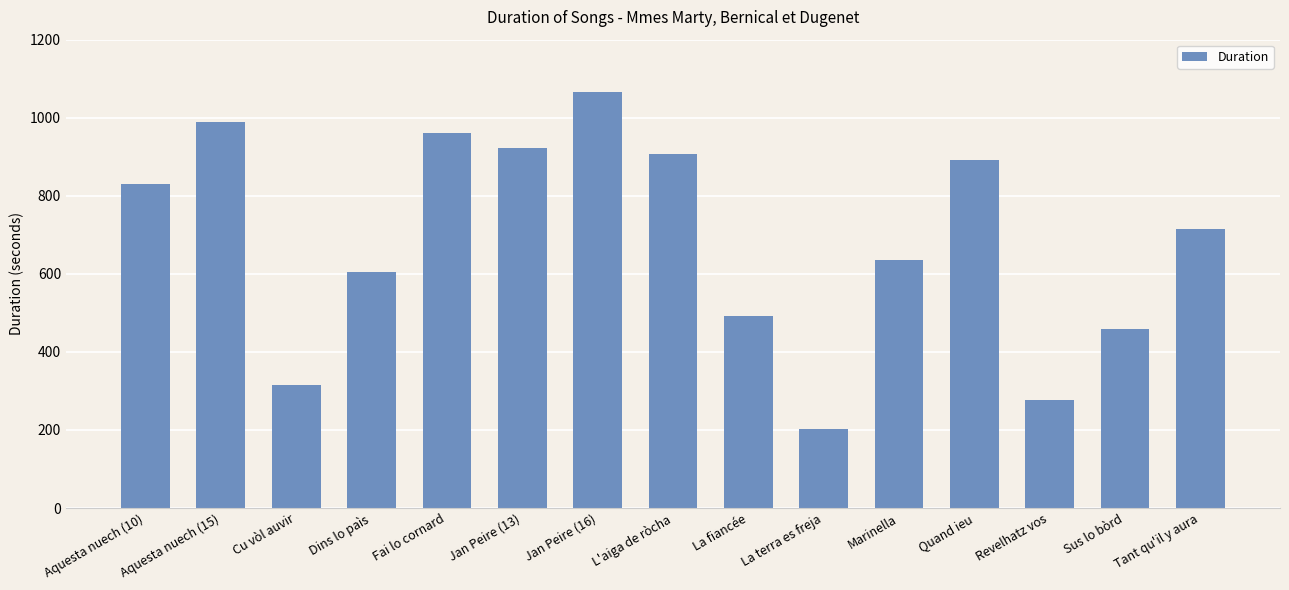

Count the number of data series in this chart.

1